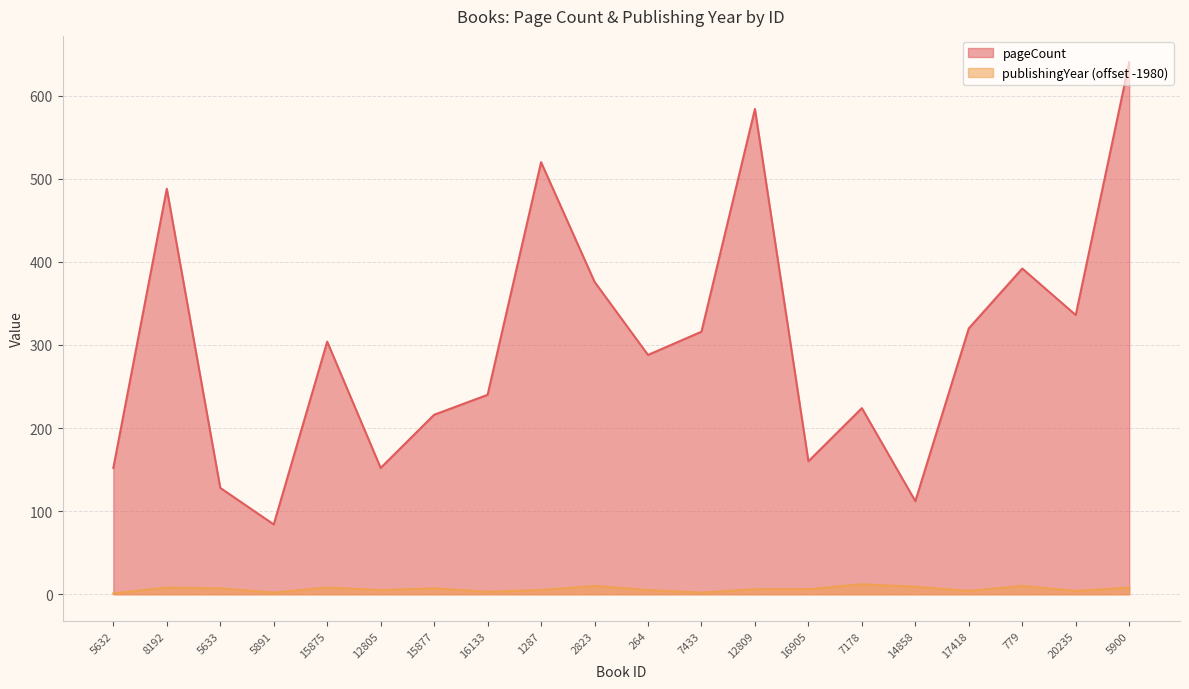

Does the chart display data point markers on the line(s)?

No